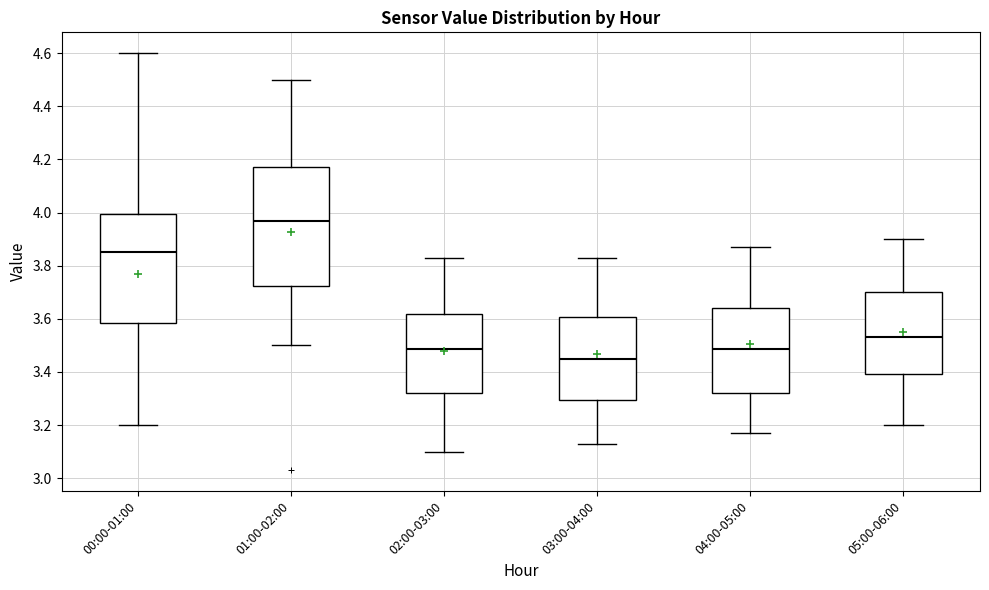

Reading left to right, read every box against the y-axis: the position of its median line, the range the box covers, and the ends of its whiskers. The values are not printed on the chart, so give them approximately, as read against the axis.

00:00-01:00: median 3.86, box 3.58 to 4.00, whiskers 3.20 to 4.60
01:00-02:00: median 3.98, box 3.72 to 4.18, whiskers 3.50 to 4.50
02:00-03:00: median 3.48, box 3.32 to 3.62, whiskers 3.10 to 3.84
03:00-04:00: median 3.46, box 3.30 to 3.60, whiskers 3.14 to 3.84
04:00-05:00: median 3.48, box 3.32 to 3.64, whiskers 3.18 to 3.88
05:00-06:00: median 3.54, box 3.40 to 3.70, whiskers 3.20 to 3.90